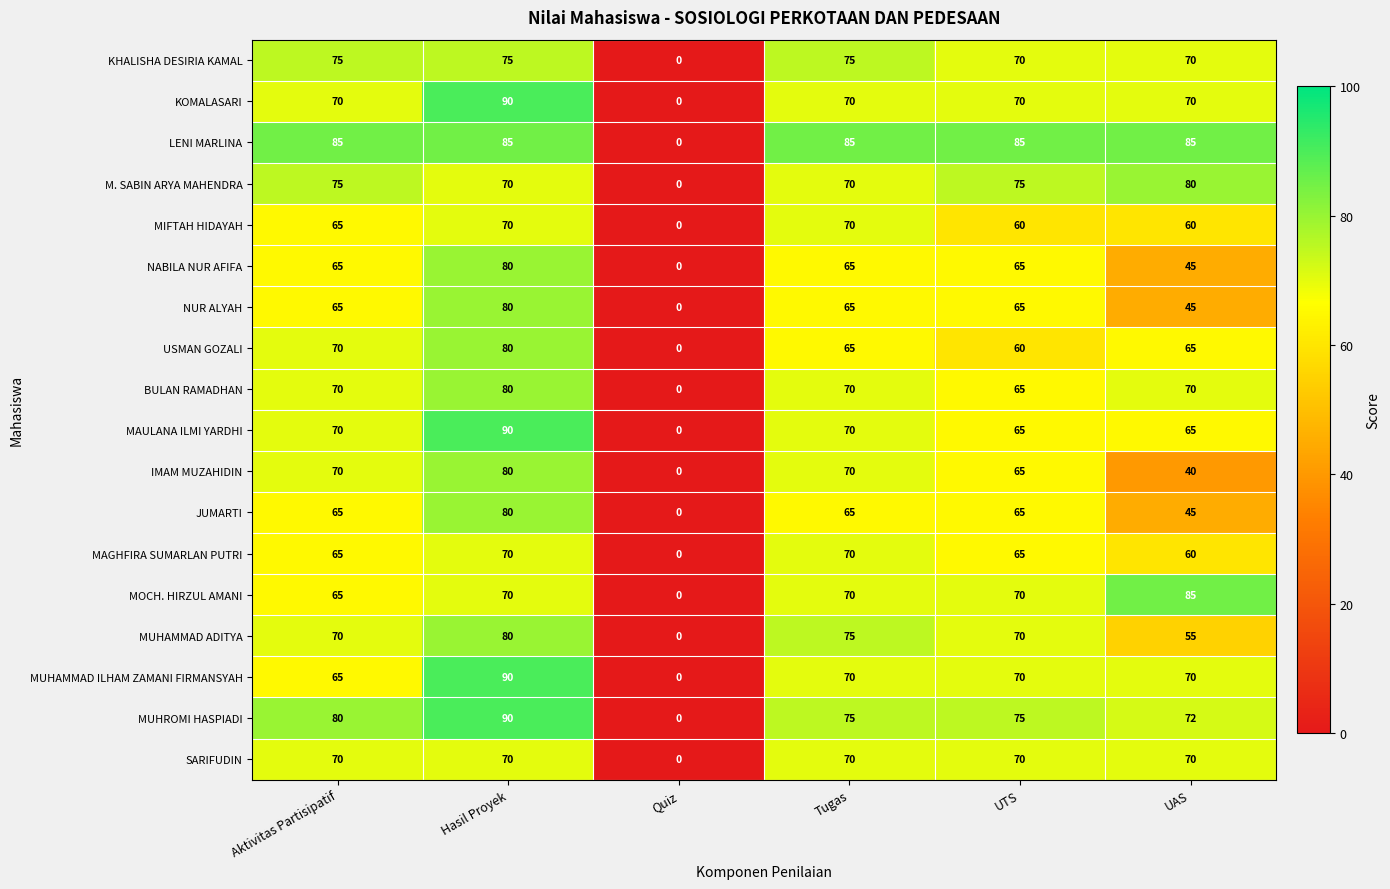

What is the spread (max minus min) of values at UTS?

25